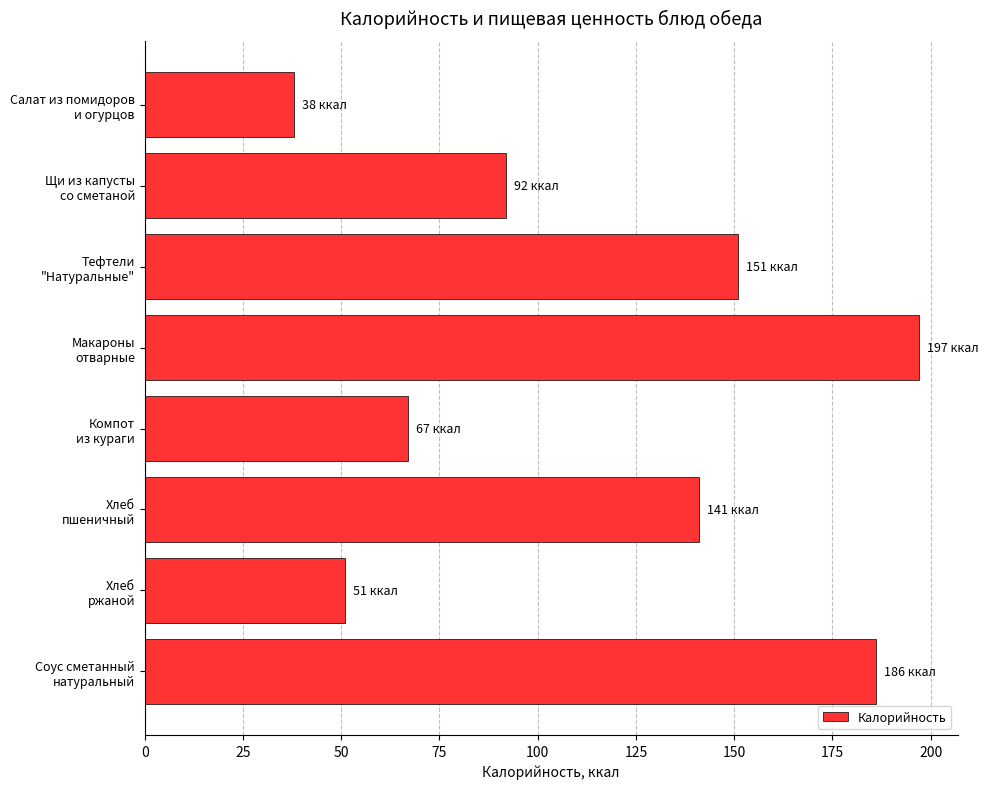

What is the average value?

115